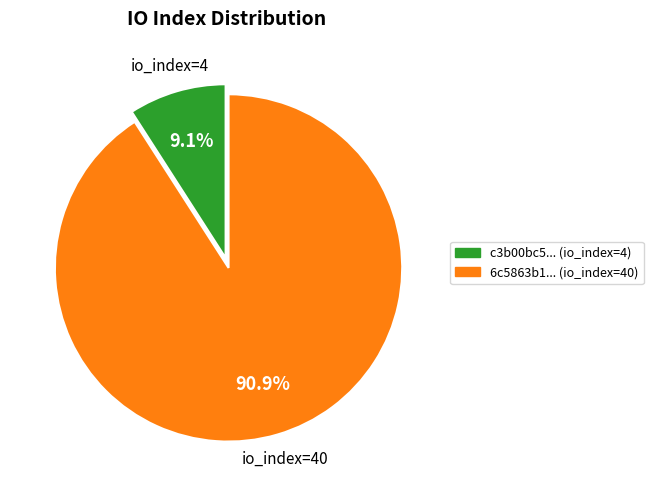

Is there a majority slice in this chart?

Yes